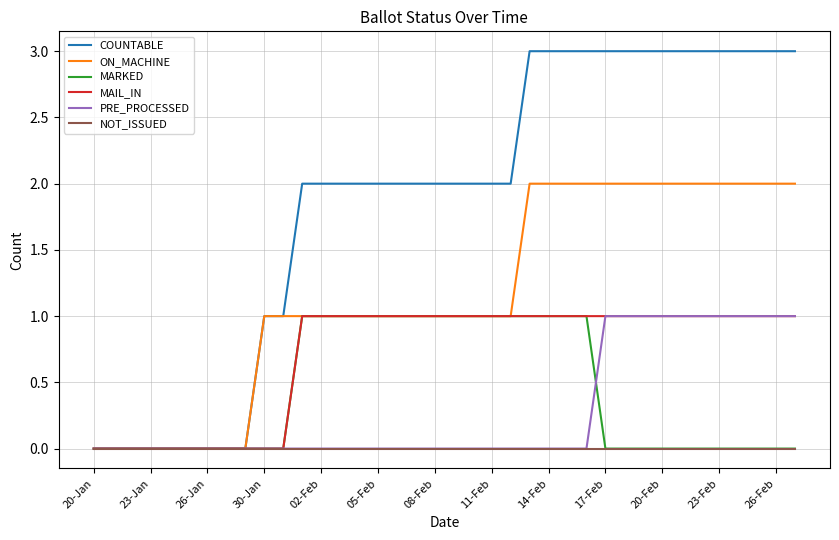

Which series has the largest total across all categories?

COUNTABLE